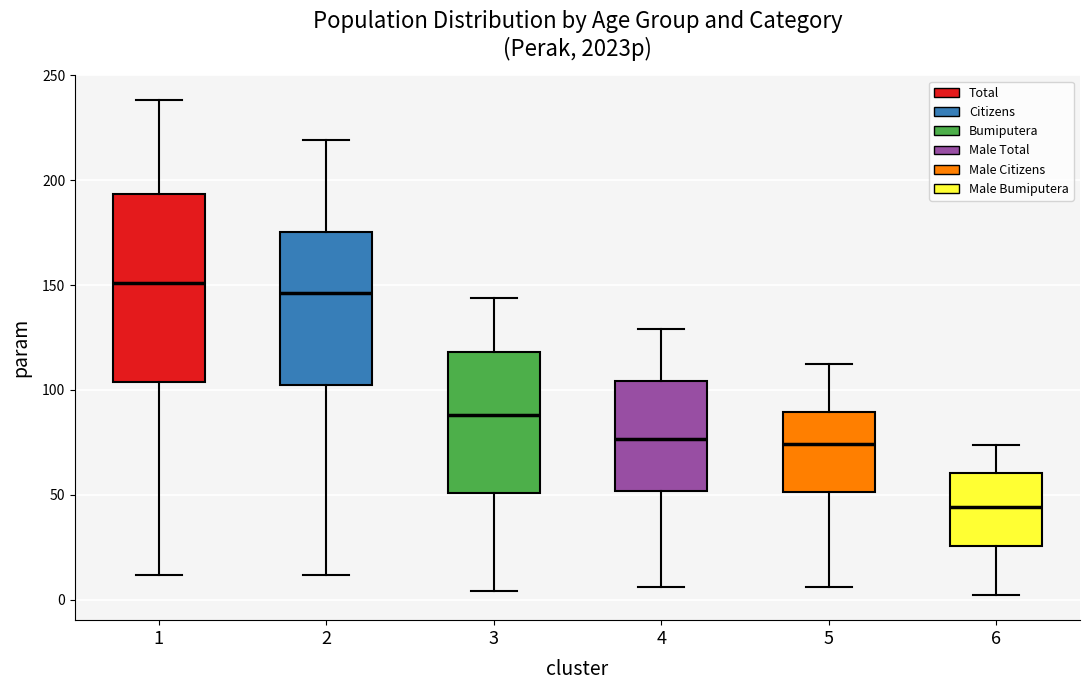

Where does the lower whisker of the box at x = 5 end on the y-axis? The values are not printed on the chart, so give them approximately, as read against the axis.

5